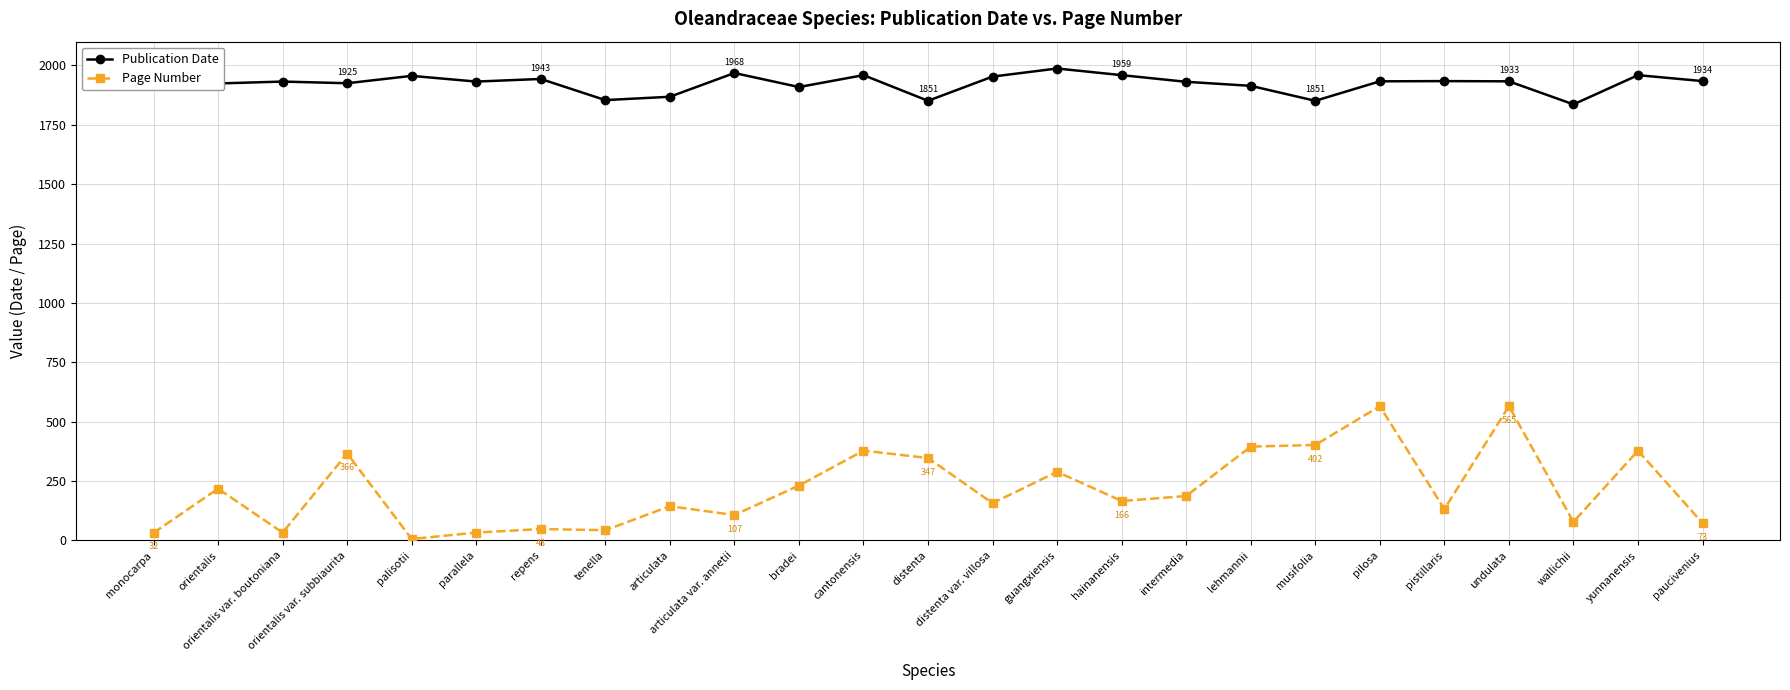

Between articulata var. annetii and musifolia, which series saw the biggest shift?

Page Number